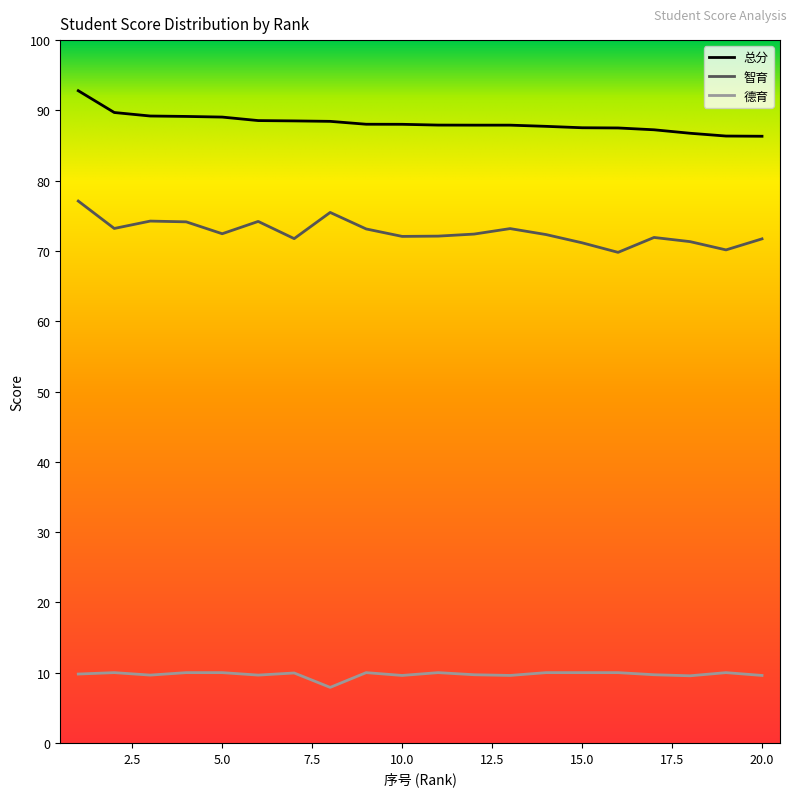

What is the minimum value for 智育?

69.8